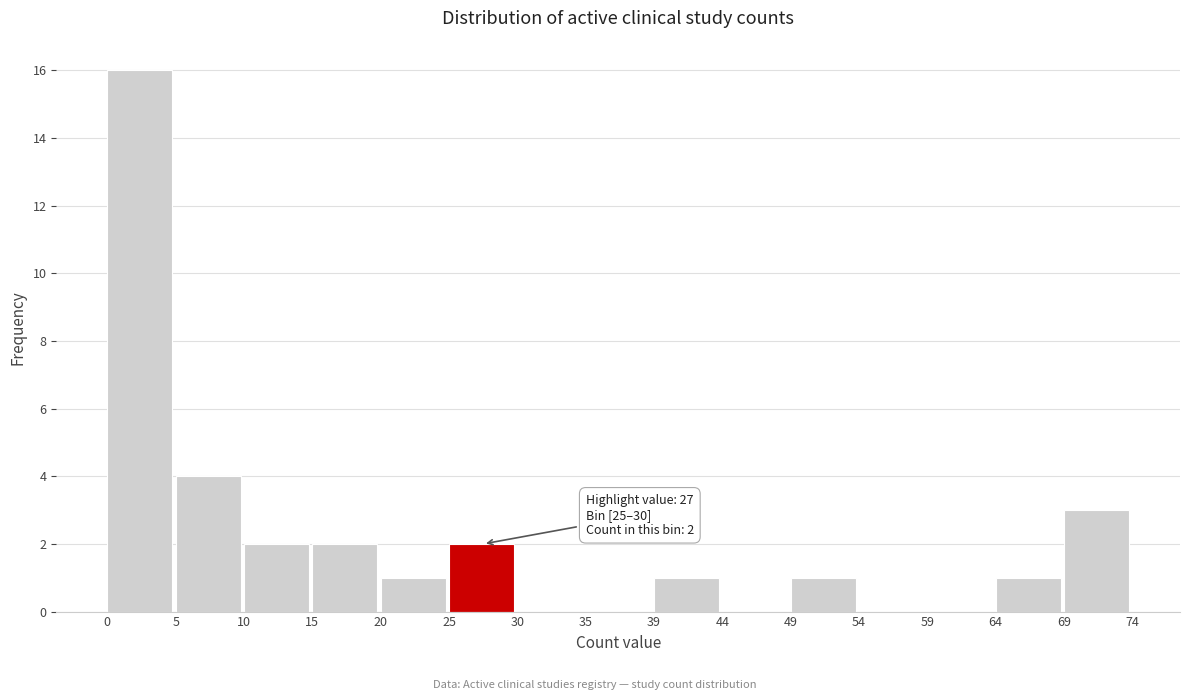

Which range on the x-axis has the tallest bar?

0 to 5